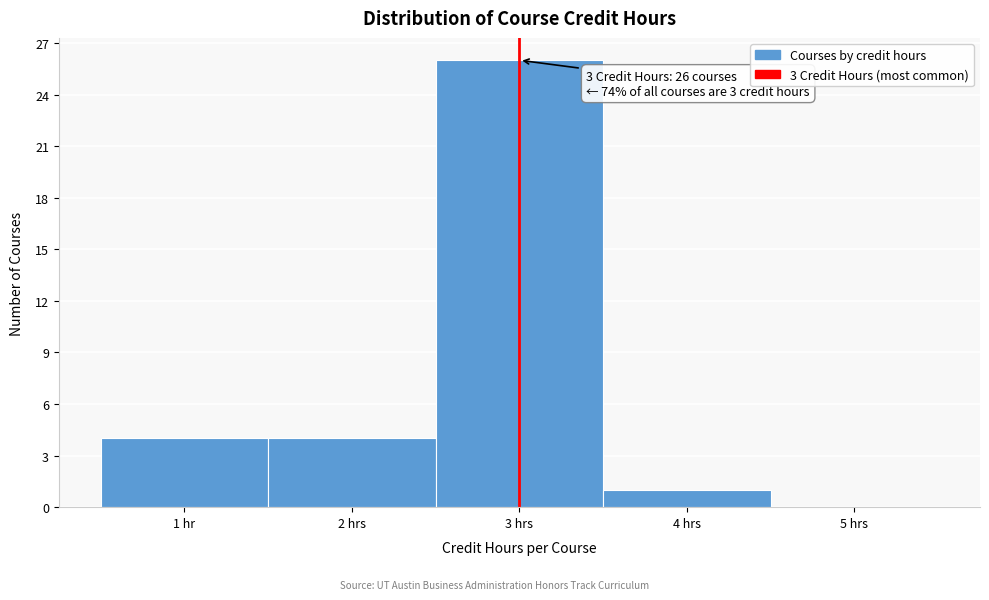

Reading right to left, extract all data points from this chart.

5 hrs=0	4 hrs=1	3 hrs=26	2 hrs=4	1 hr=4